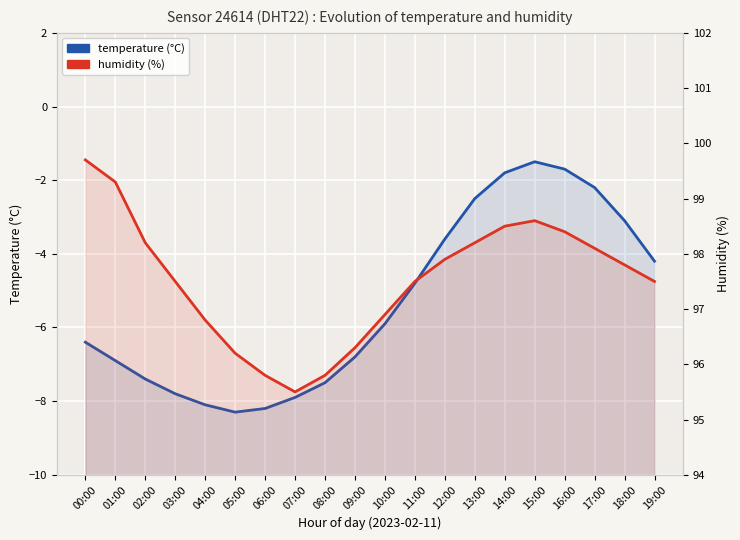

What is the sum of the temperature values at 01:00 and 19:00?

-11.1